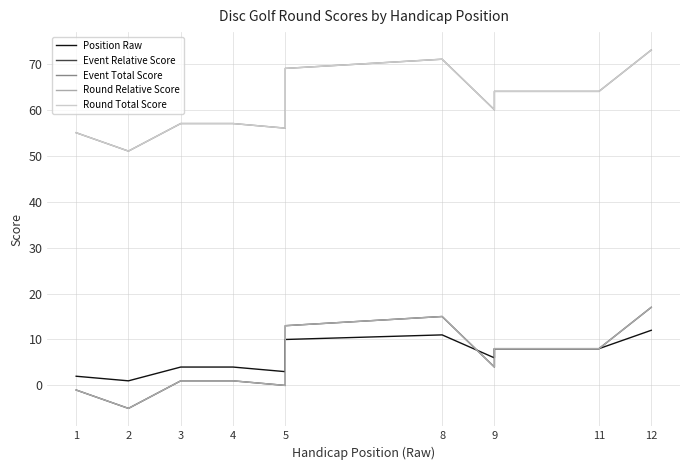

How many interior local valleys does the Event Relative Score series have?

3